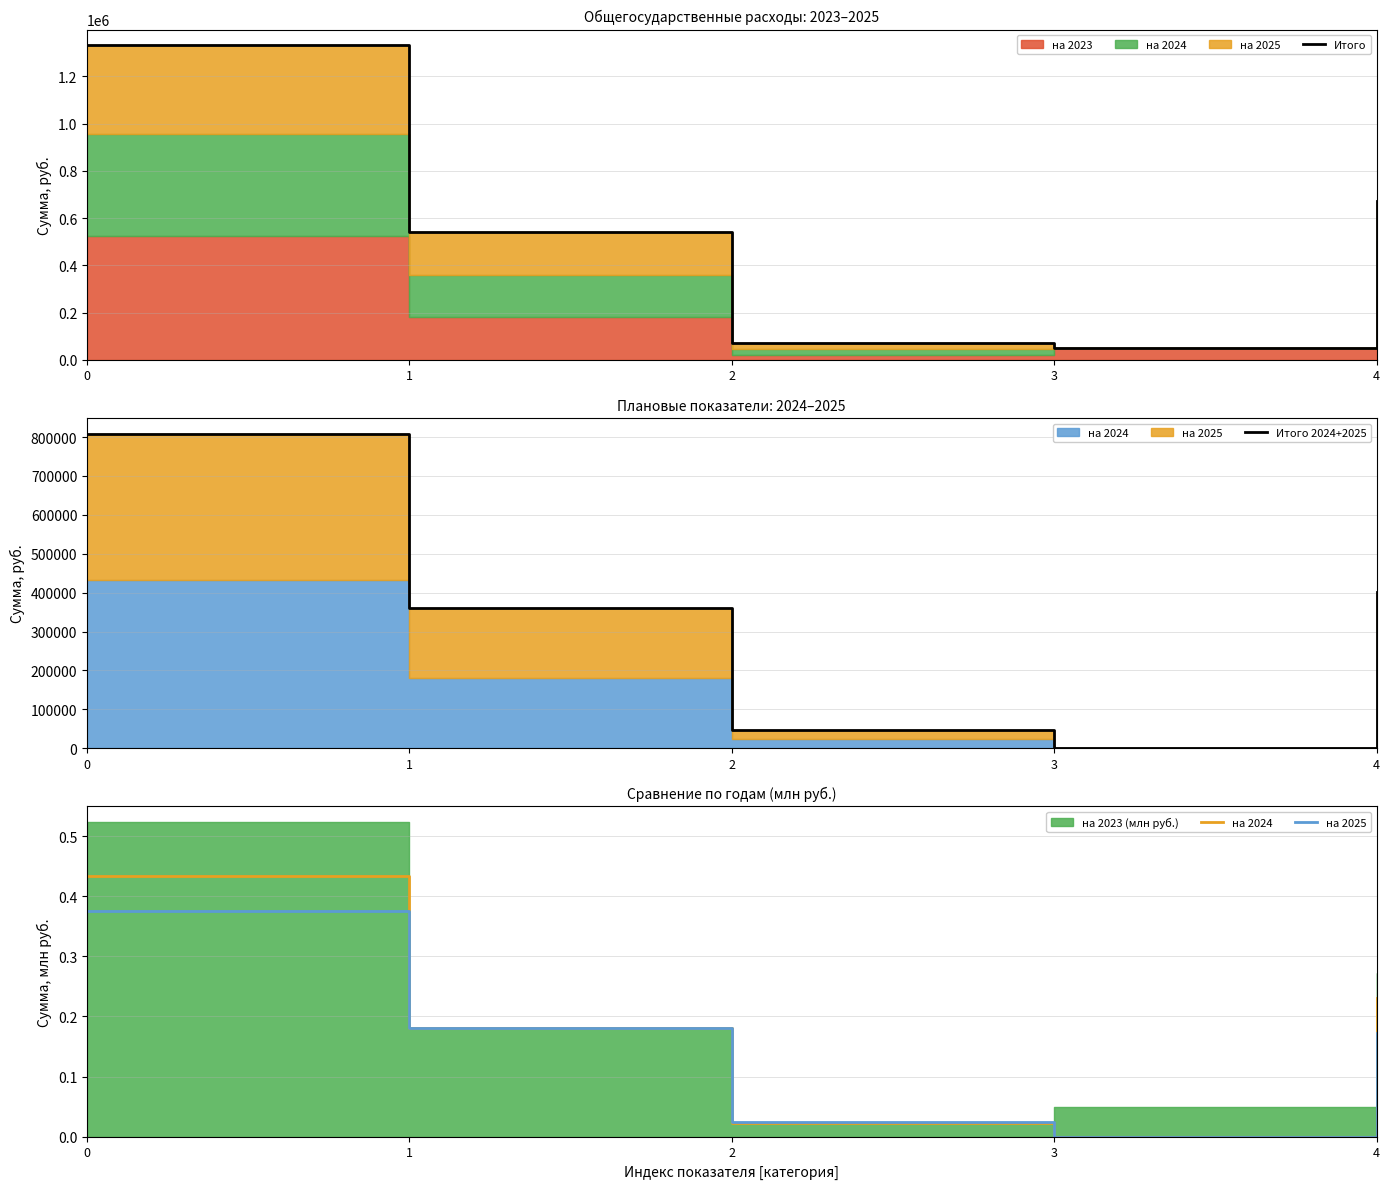

What is the minimum value for Итого?

50000.0